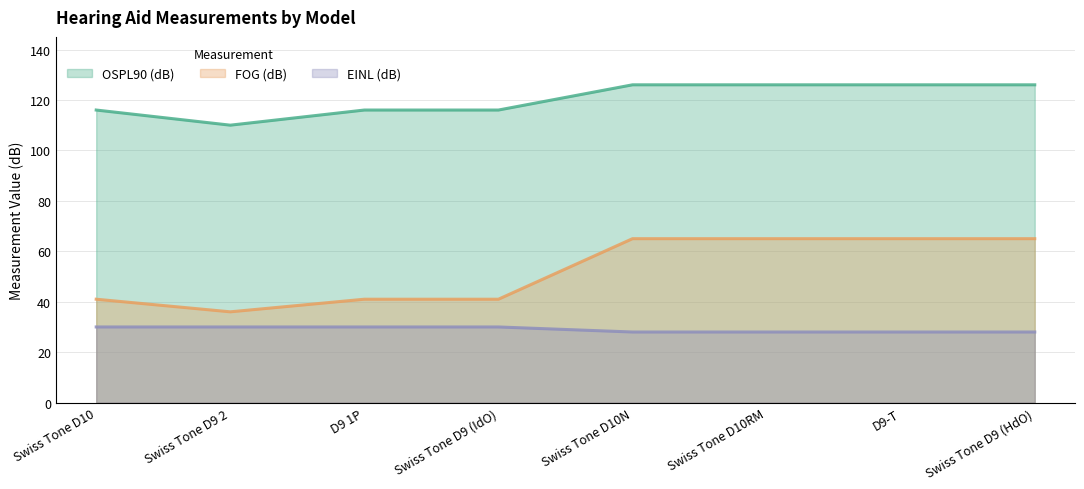

True or false: EINL (dB) has more than 0 points higher than both neighbors.

False